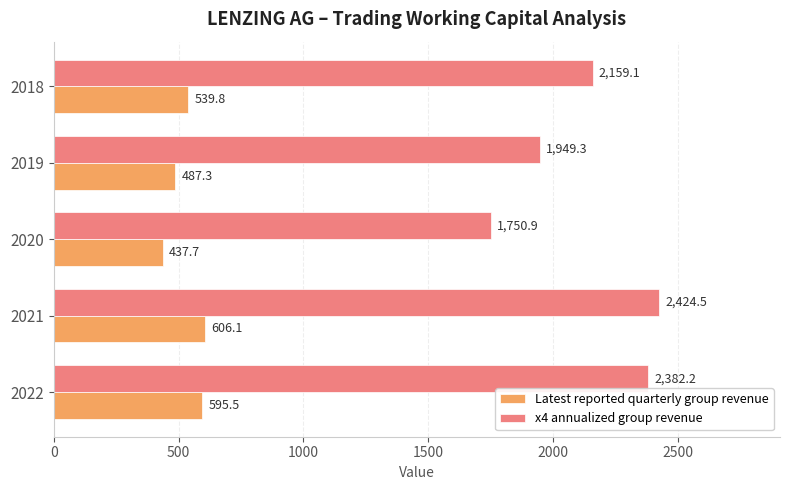

The x4 annualized group revenue series shows 1288.7 at 2019. True or false?

False